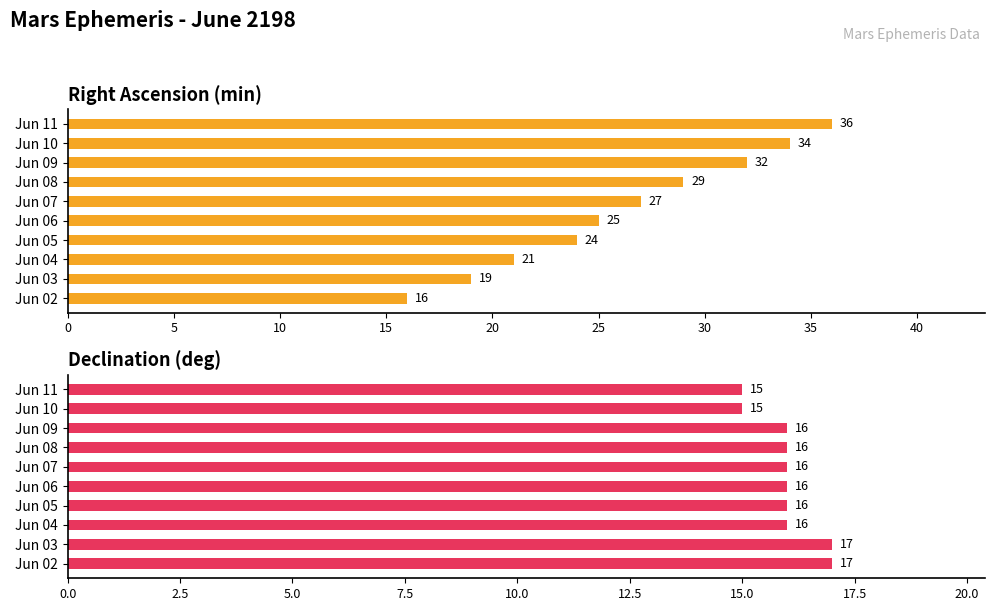

Which series has the largest total across all categories?

Right Ascension (min)